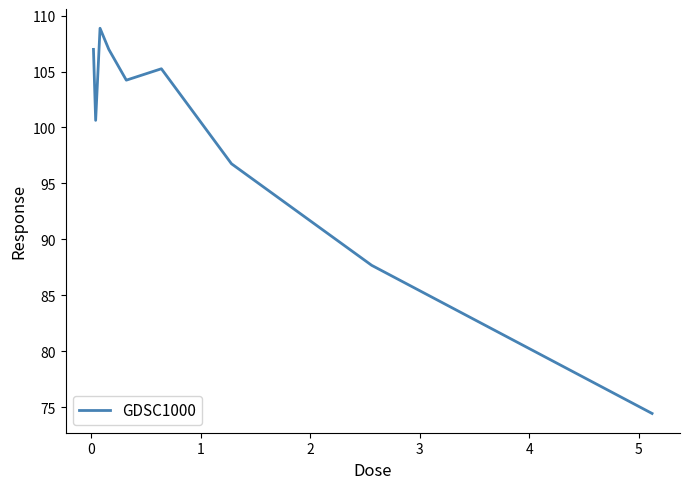

What is the smallest value displayed?

74.4